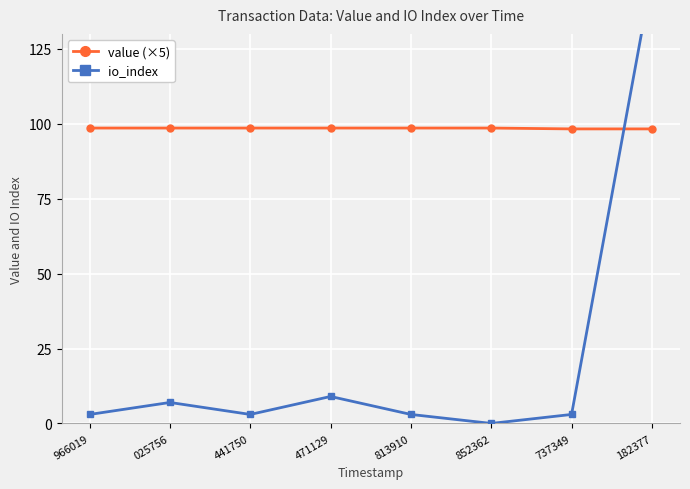

Is it true that io_index equals 149.0 at 182377?

True